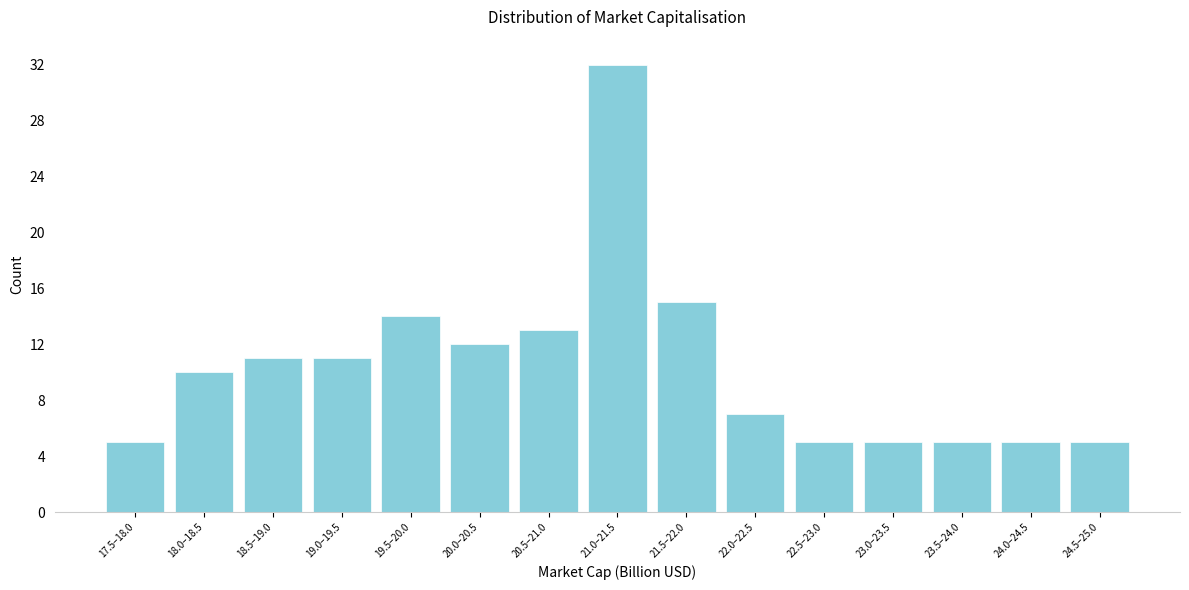

Reading left to right, transcribe all the data shown in this chart.

5	10	11	11	14	12	13	32	15	7	5	5	5	5	5